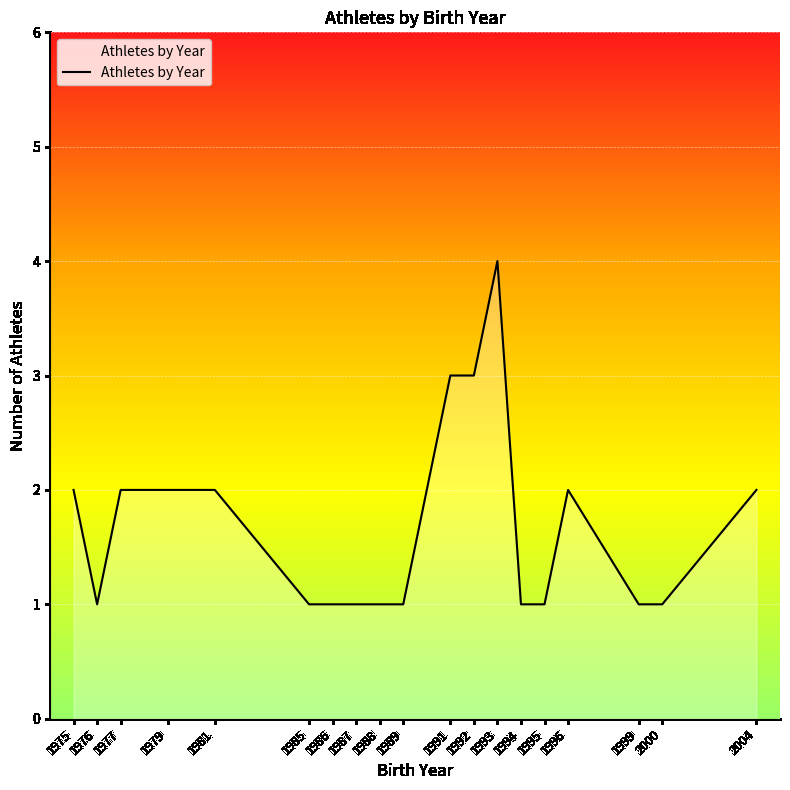

What is the difference between the maximum and second lowest values?

3